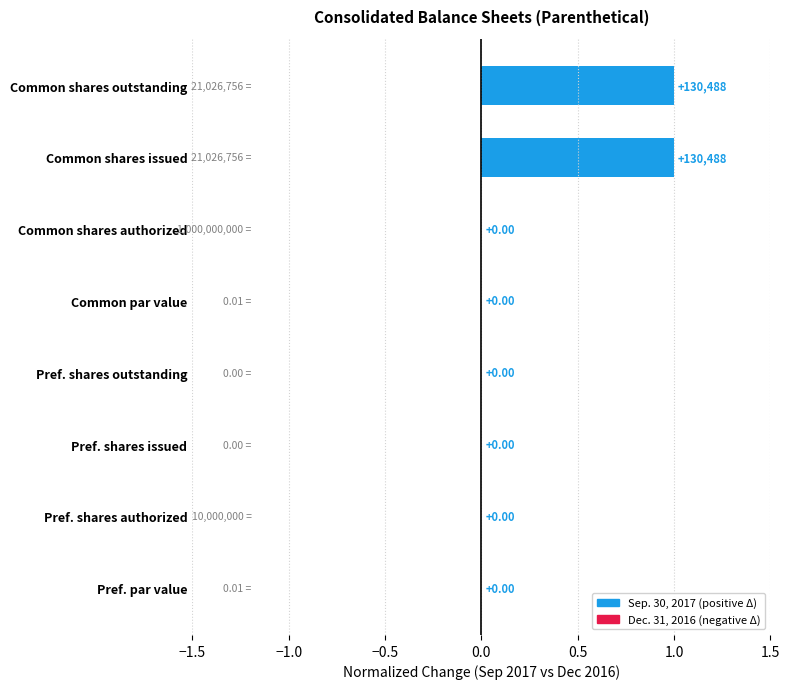

What is the change in value from Pref. par value to Common shares issued?

+1